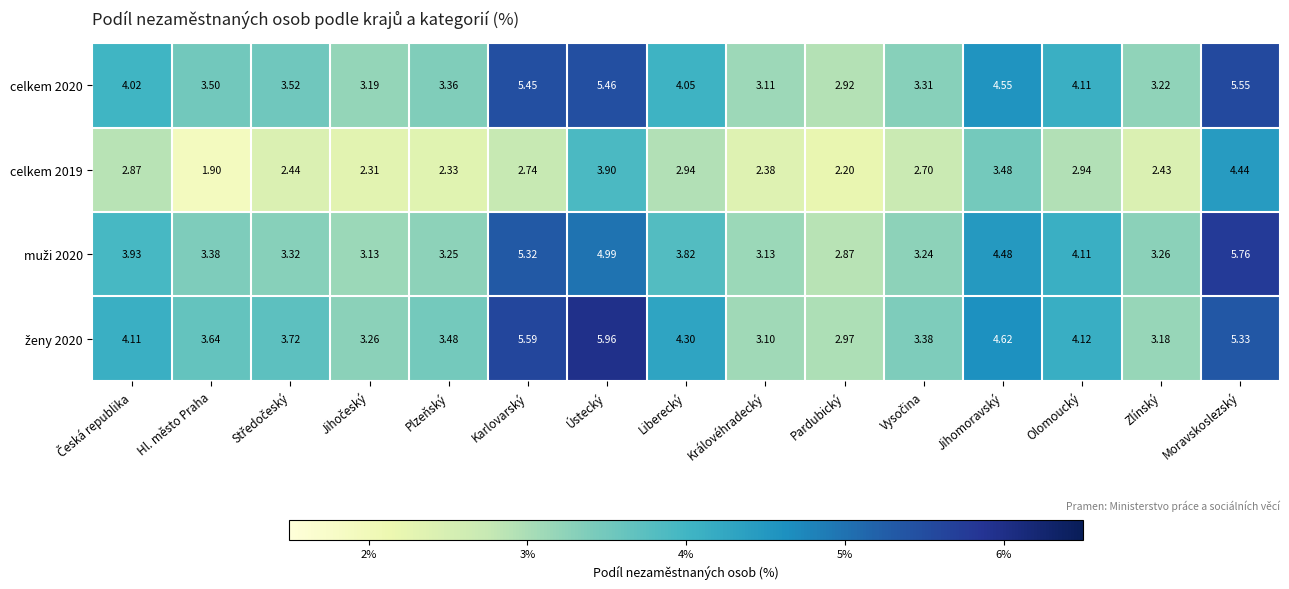

At which category is the sum across all series the highest?

Moravskoslezský